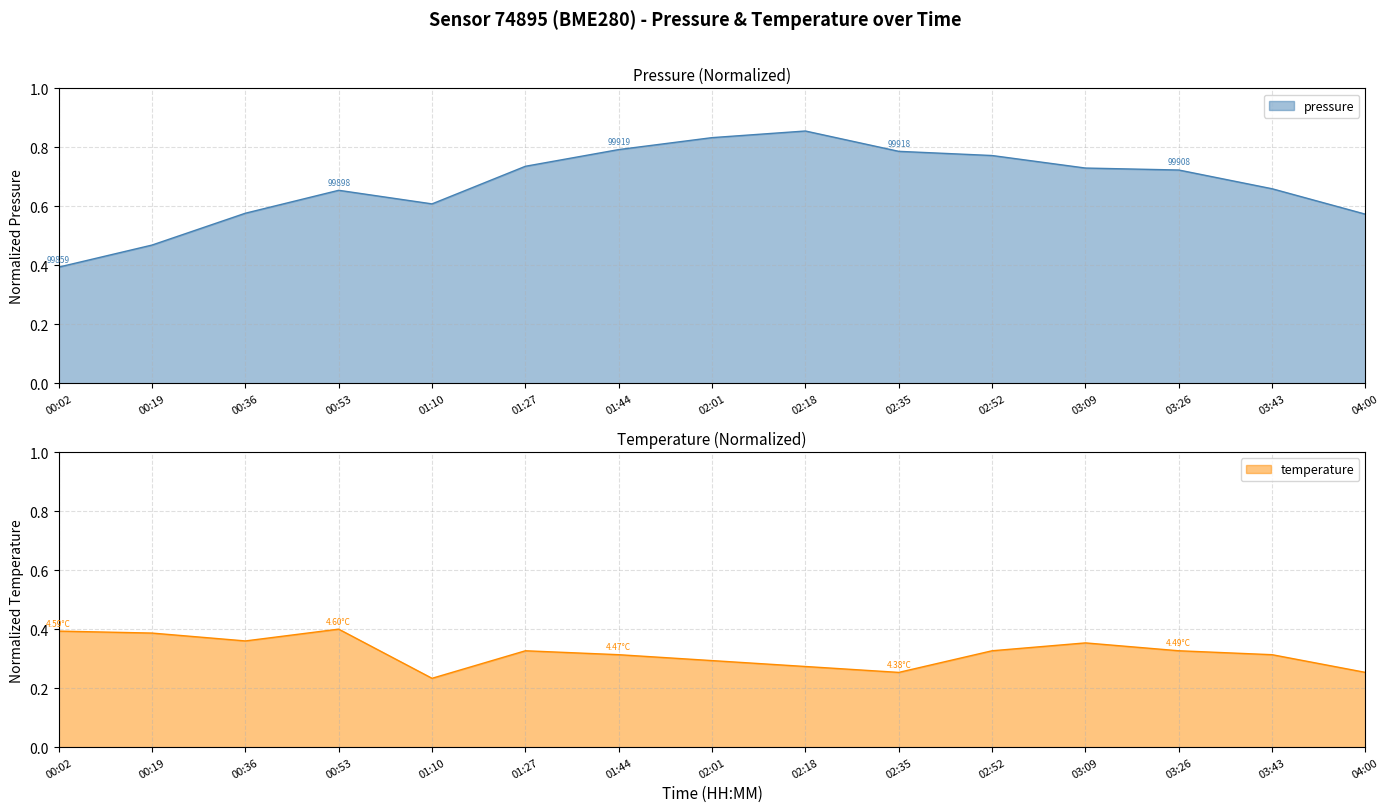

Reading left to right, what are all the values shown in this chart?

pressure: 0.4	0.5	0.6	0.7	0.6	0.7	0.8	0.8	0.9	0.8	0.8	0.7	0.7	0.7	0.6
temperature: 0.4	0.4	0.4	0.4	0.2	0.3	0.3	0.3	0.3	0.3	0.3	0.4	0.3	0.3	0.3